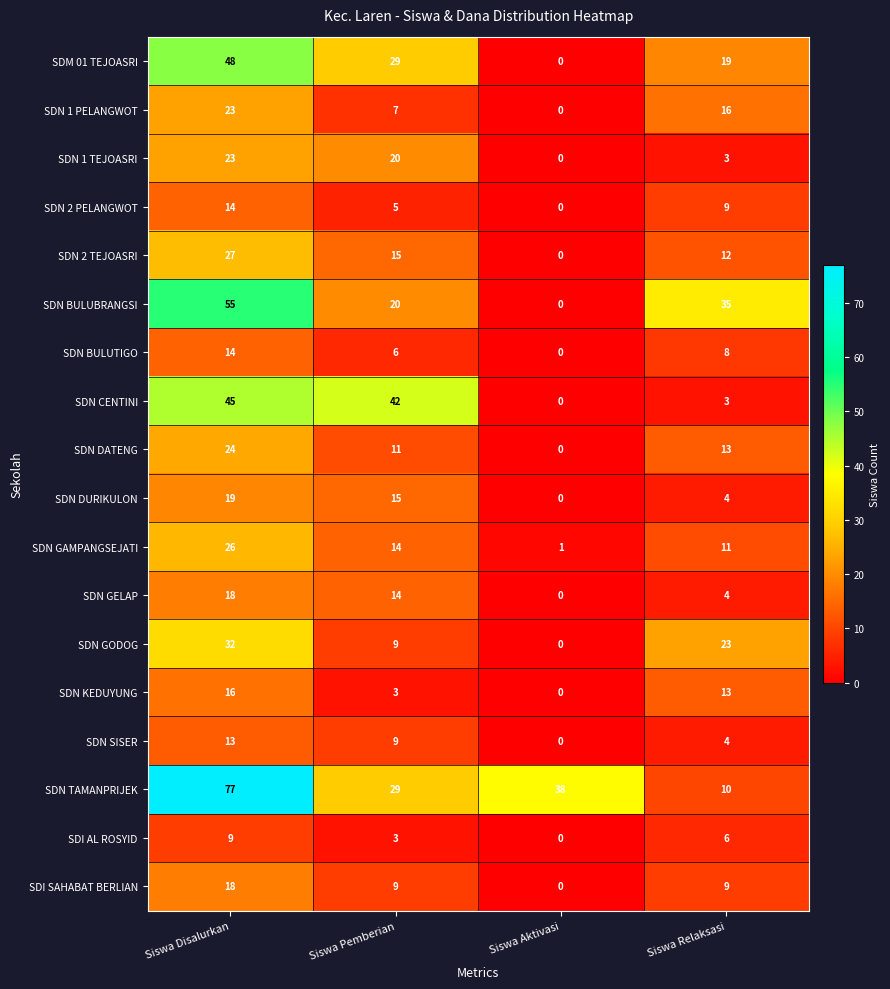

The value of SDN TAMANPRIJEK at Siswa Disalurkan is 77. True or false?

True